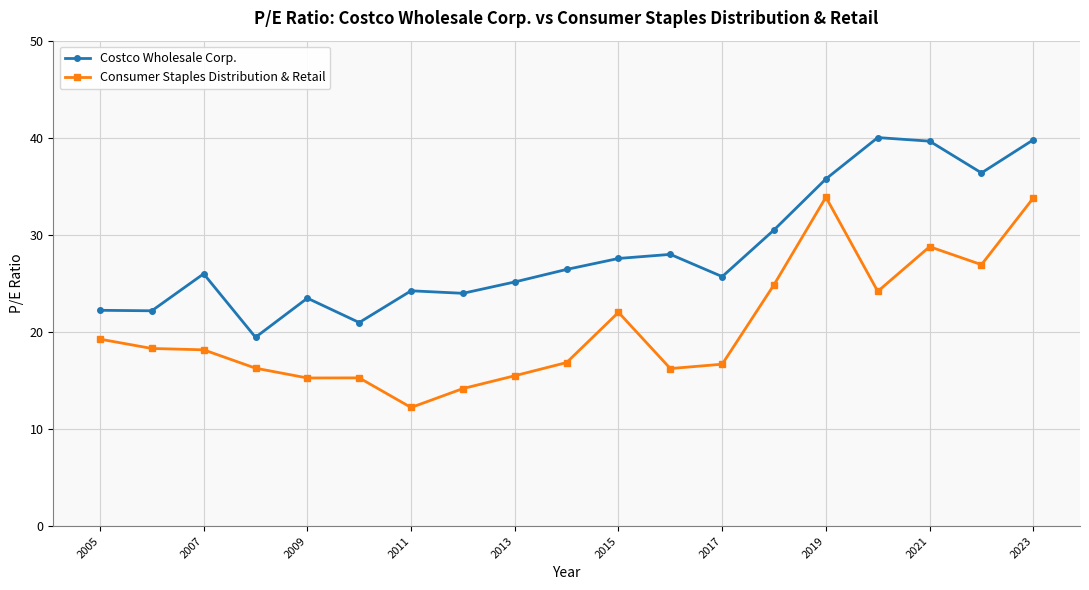

What is the value of the Costco Wholesale Corp. point at the 8th from the left?

24.0